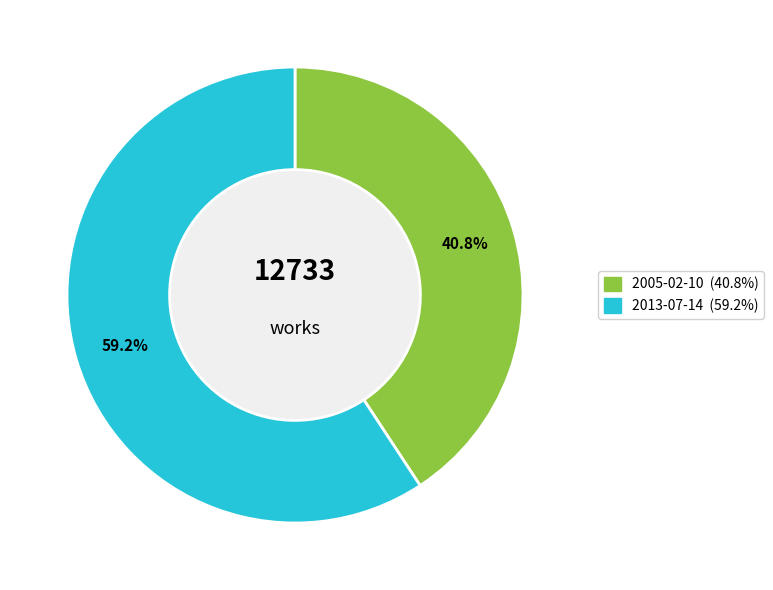

To the nearest percent, what is the difference between the 2005-02-10 and 2013-07-14 slice percentages?

18%